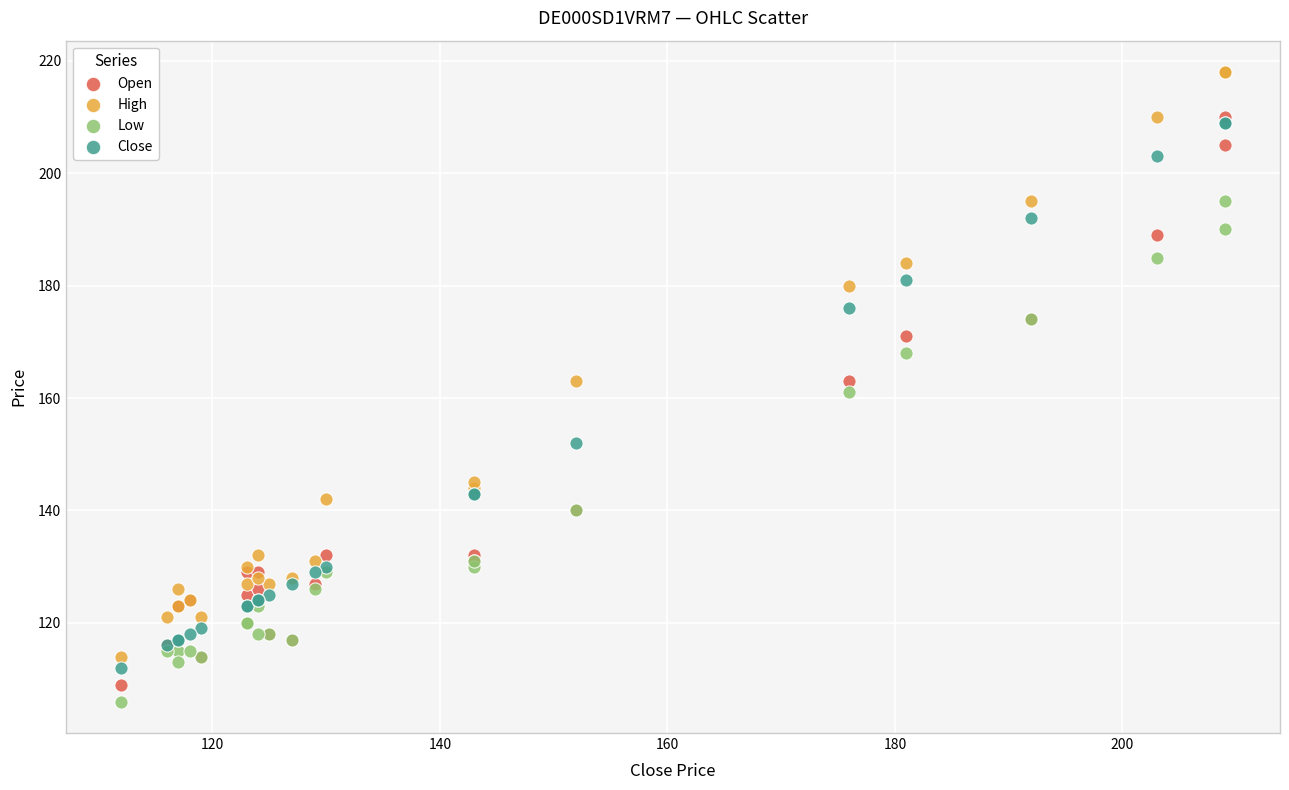

What are all the series names shown in the legend?

Open, High, Low, Close